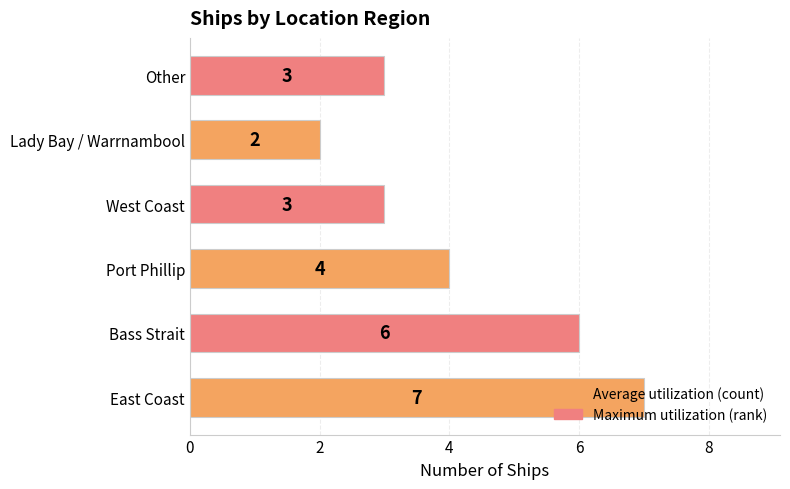

Where is the data nearest to the value 4?

Port Phillip